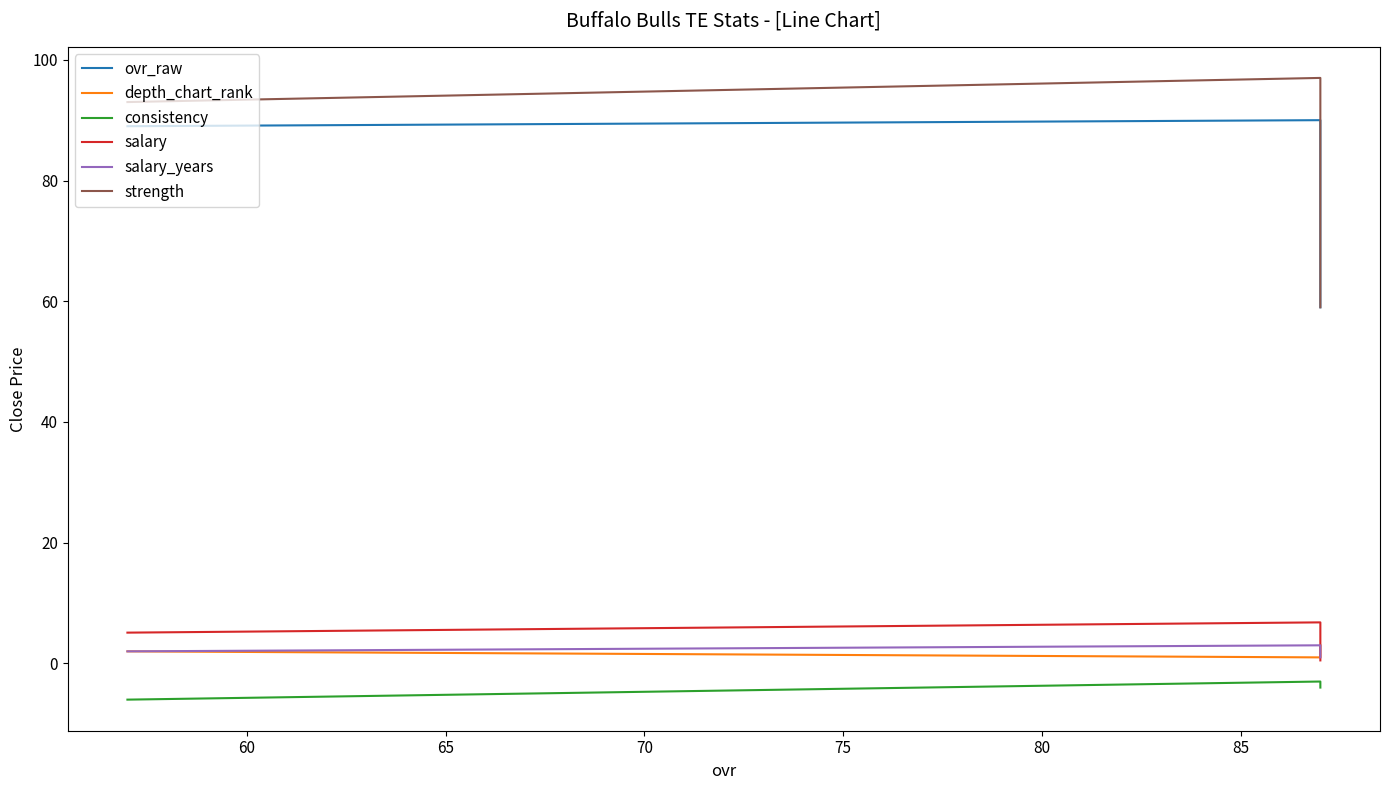

What is the maximum value for consistency?

-3.0